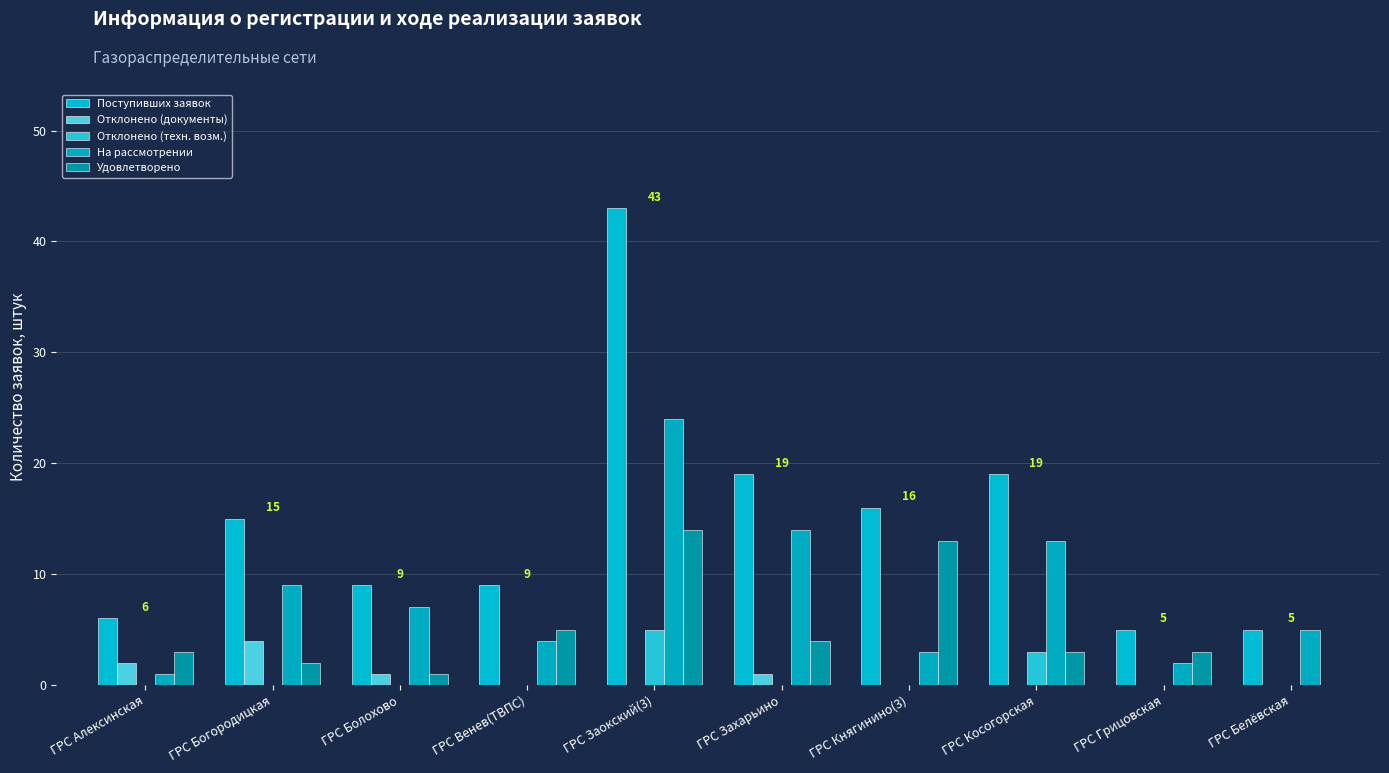

What position from the right is ГРС Захарьино?

5